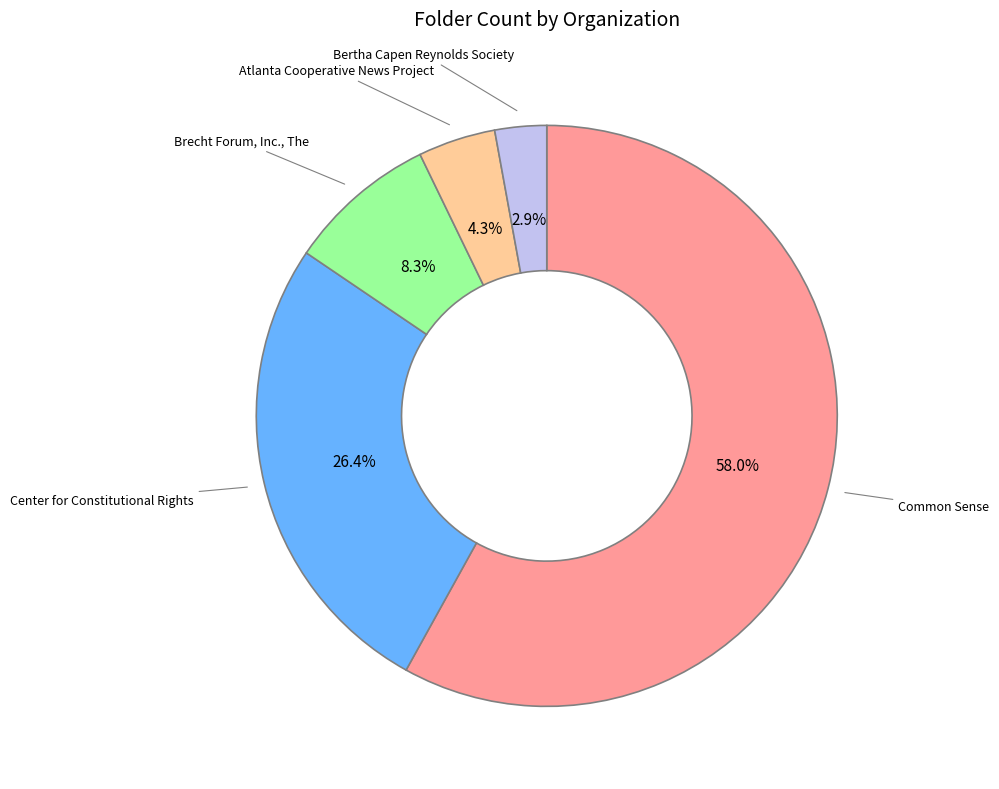

What is the smallest slice in the pie chart?

Bertha Capen Reynolds Society